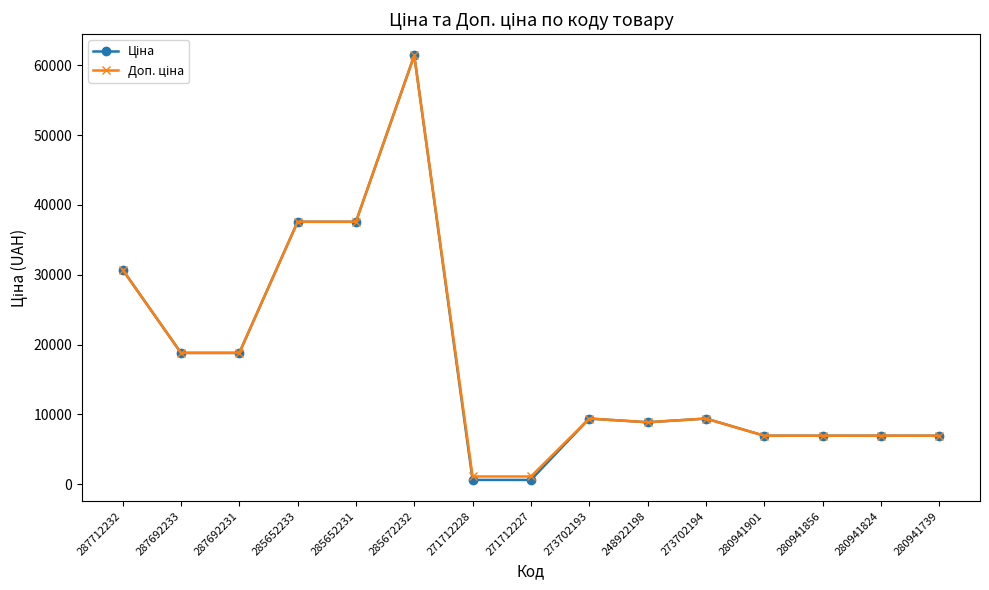

Which category has the highest value across all series?

285672232